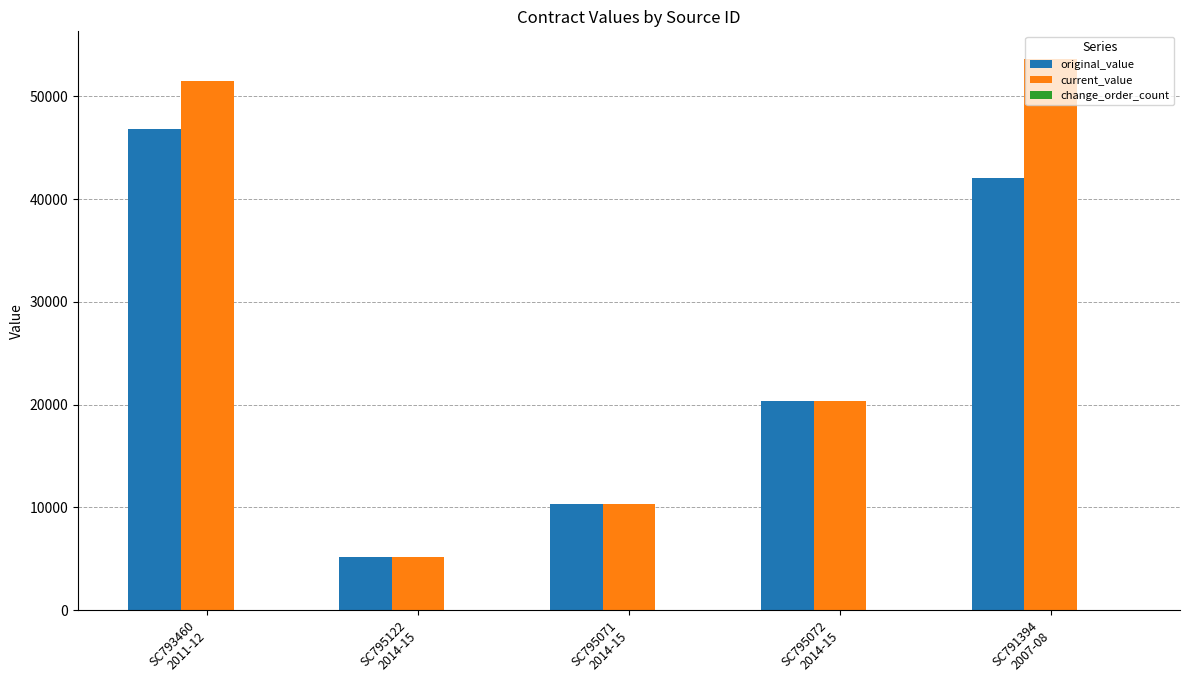

What is the greatest value displayed?

53653.6